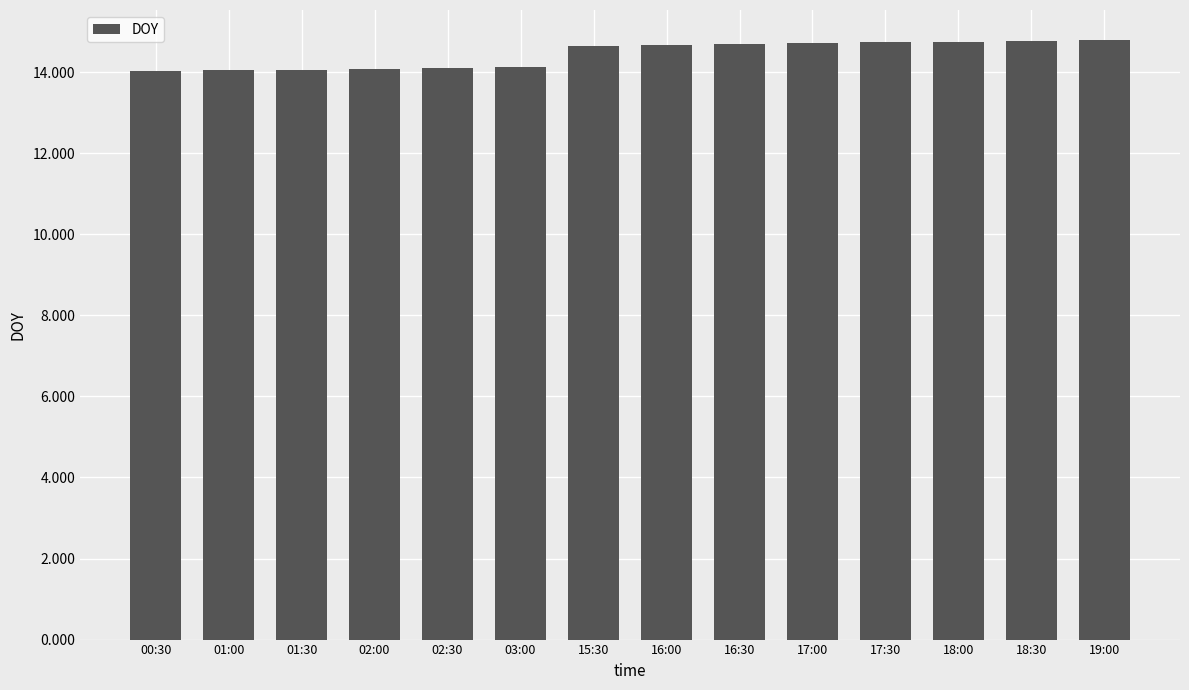

What is the difference between the second highest and second lowest values?

0.7